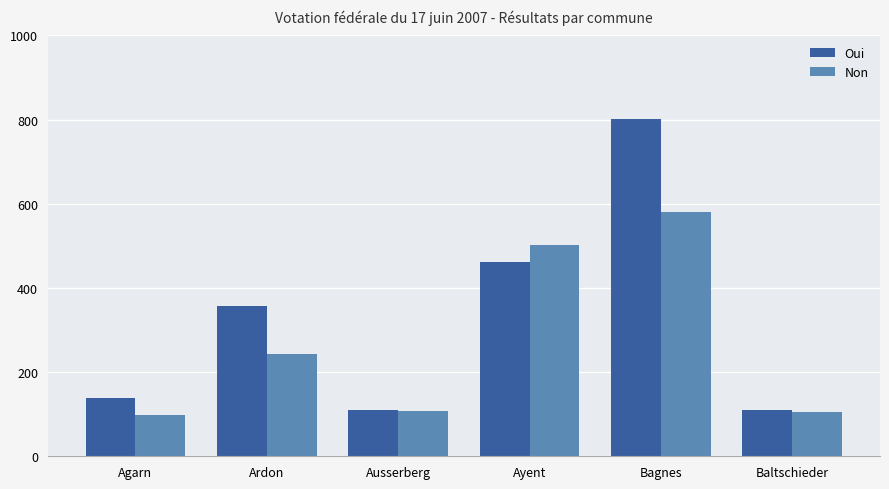

At Bagnes, list the series in order from smallest to largest.

Non, Oui